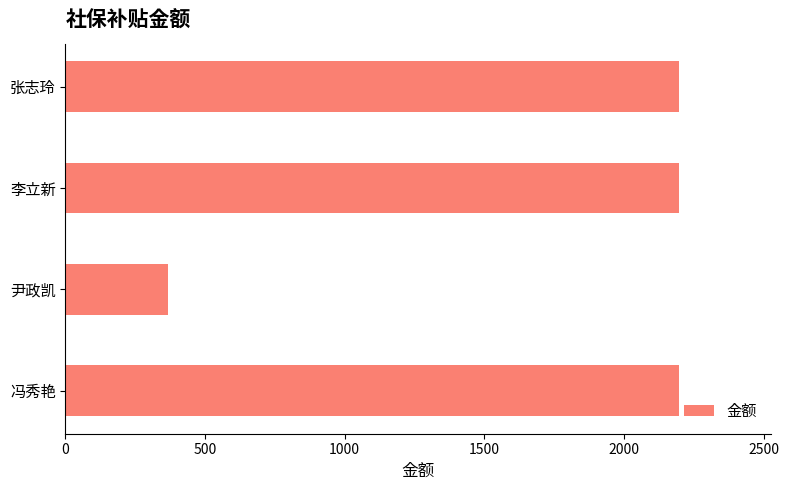

What is the smallest value displayed?

366